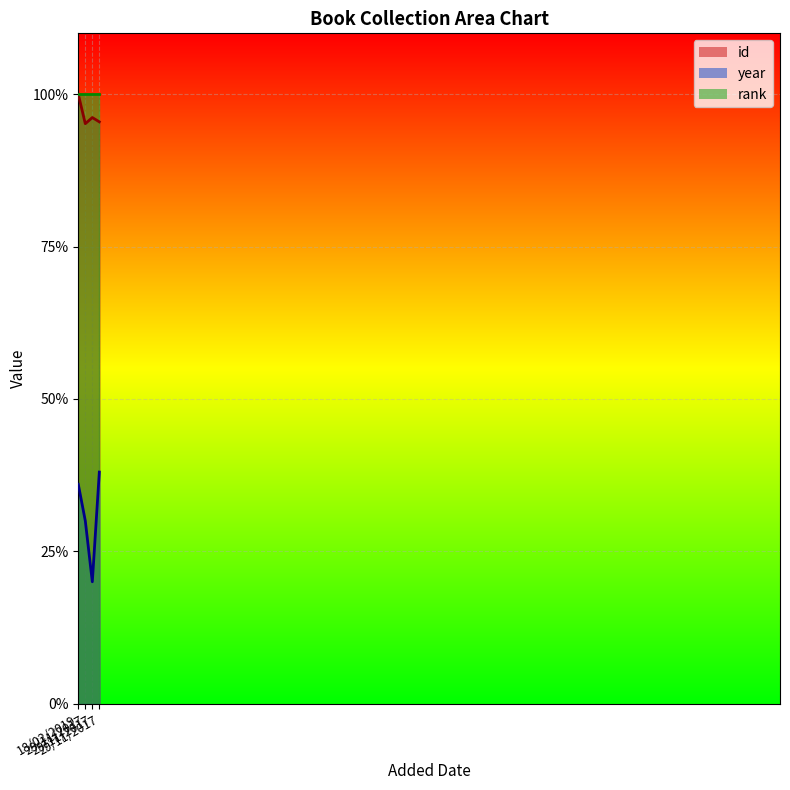

Does the chart display data point markers on the line(s)?

No